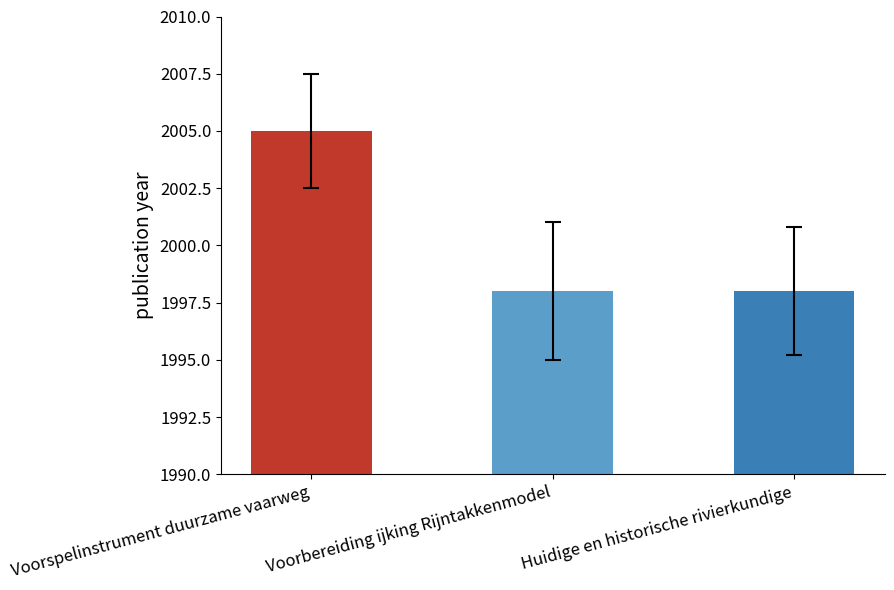

Reading right to left, transcribe all the data shown in this chart.

Huidige en historische rivierkundige=1998	Voorbereiding ijking Rijntakkenmodel=1998	Voorspelinstrument duurzame vaarweg=2005